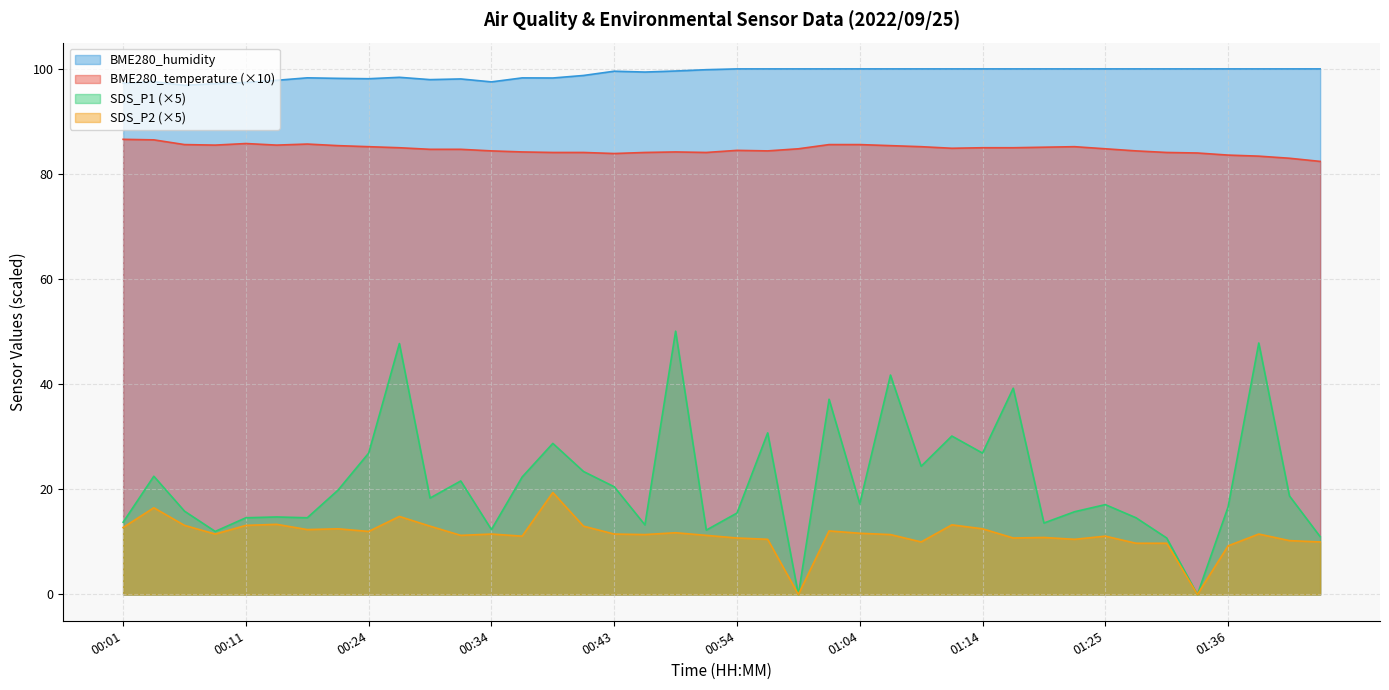

The value of SDS_P1 at 00:04 is 22.5. True or false?

True